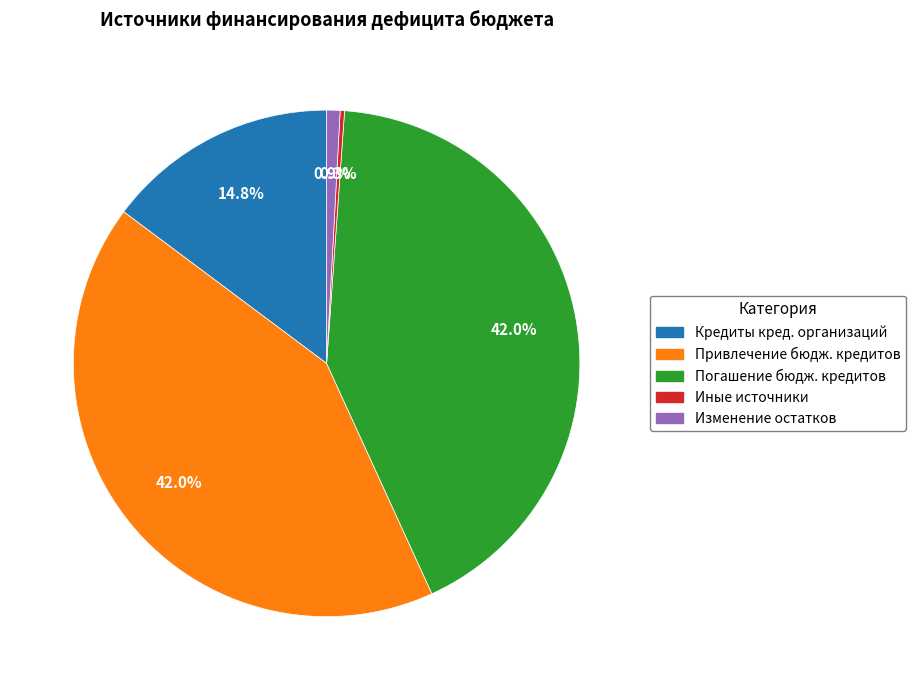

Is there any slice that represents more than half of the pie?

No